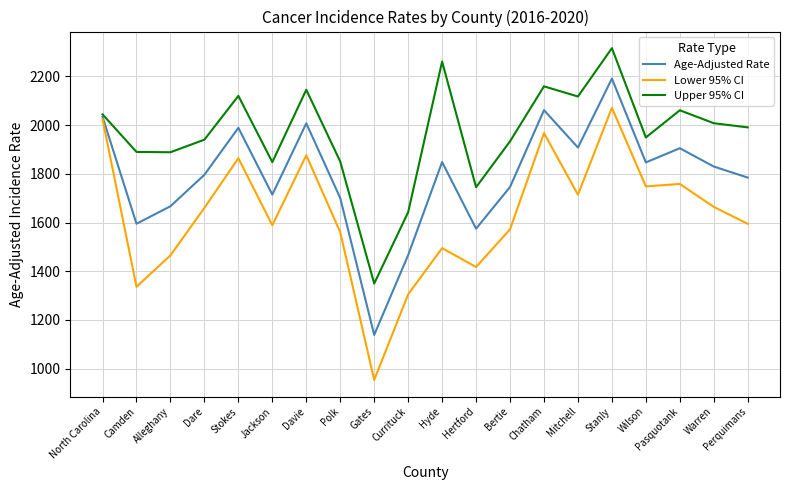

What is the approximate value of Upper 95% CI at Chatham?

2159.3